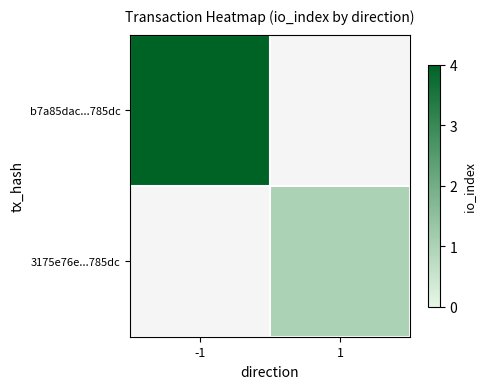

What is the minimum value shown in the chart?

1.0